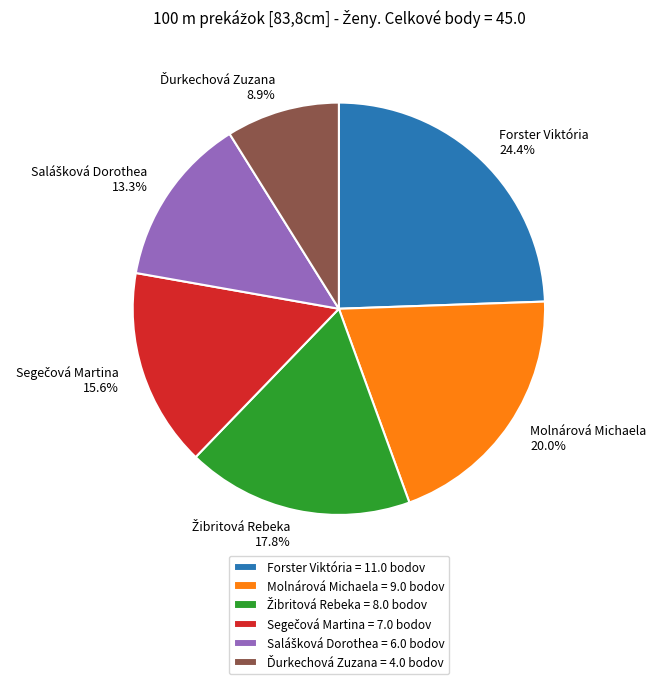

The Forster Viktória slice represents 24% of the pie. True or false?

True